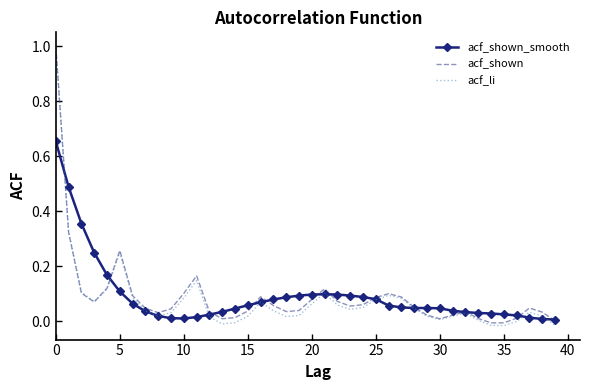

What is the maximum value shown in the chart?

1.0